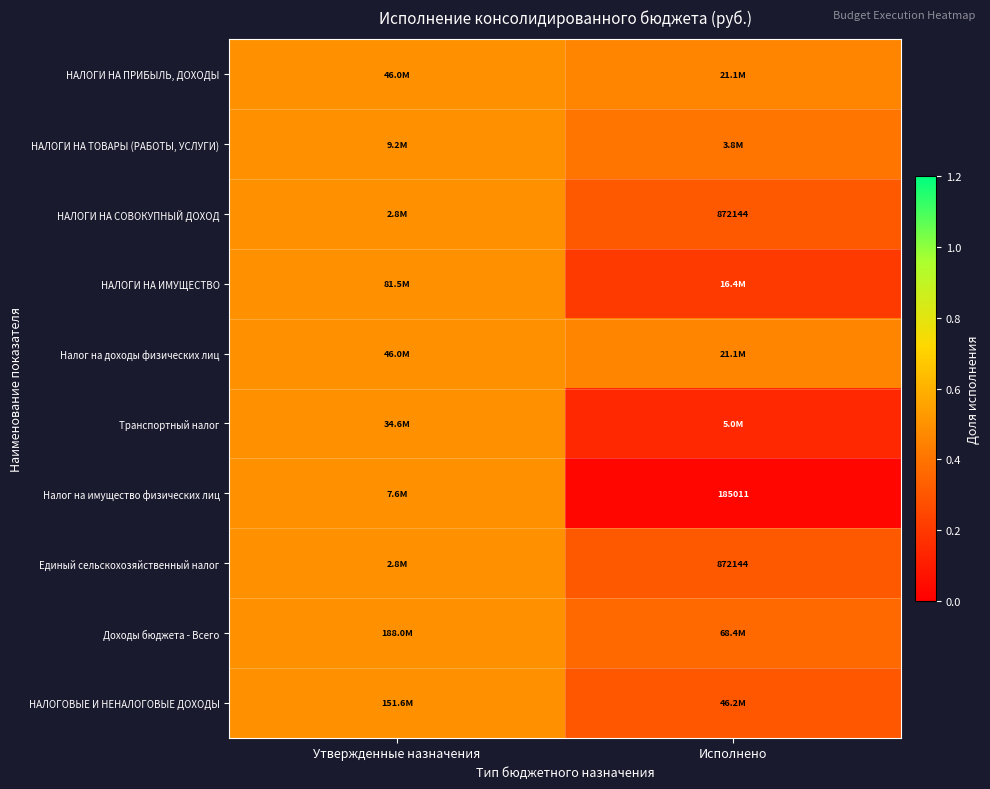

List the labels in order of Единый сельскохозяйственный налог value, smallest first.

Исполнено, Утвержденные назначения